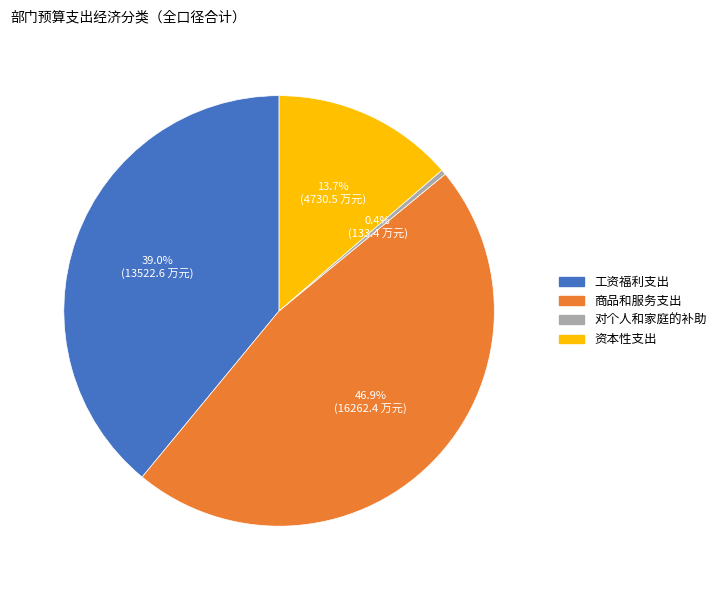

Which category has the biggest portion of the pie?

商品和服务支出